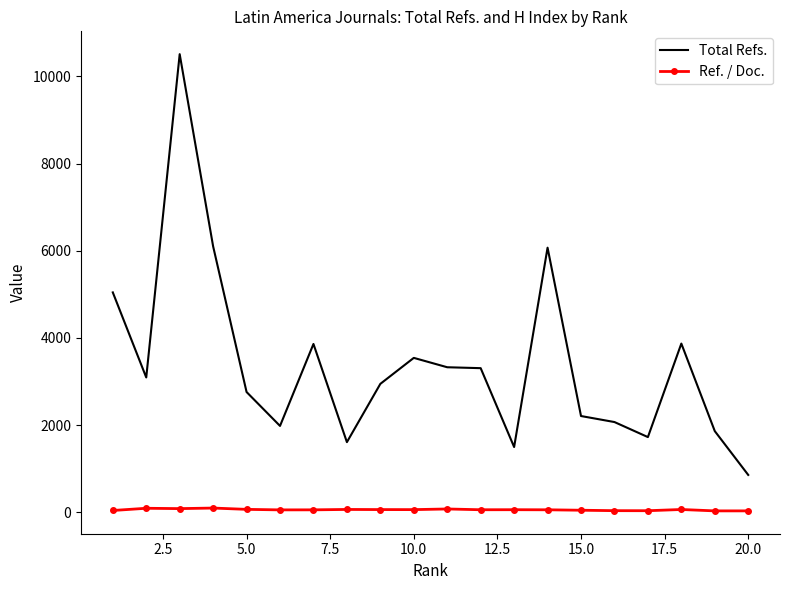

Rank the series by their maximum value, from lowest to highest.

Ref. / Doc., Total Refs.